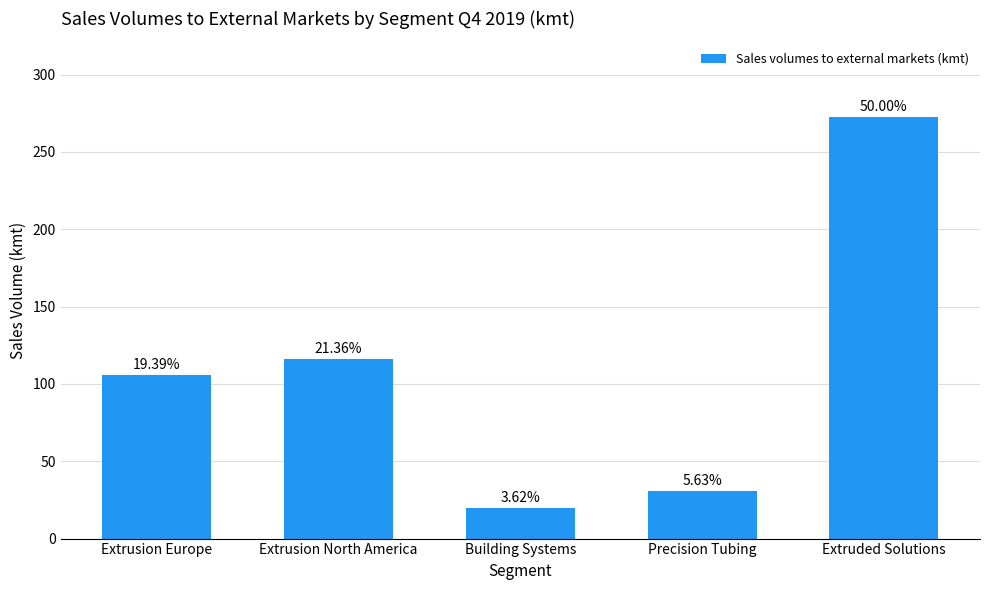

What position from the left is Extruded Solutions?

5